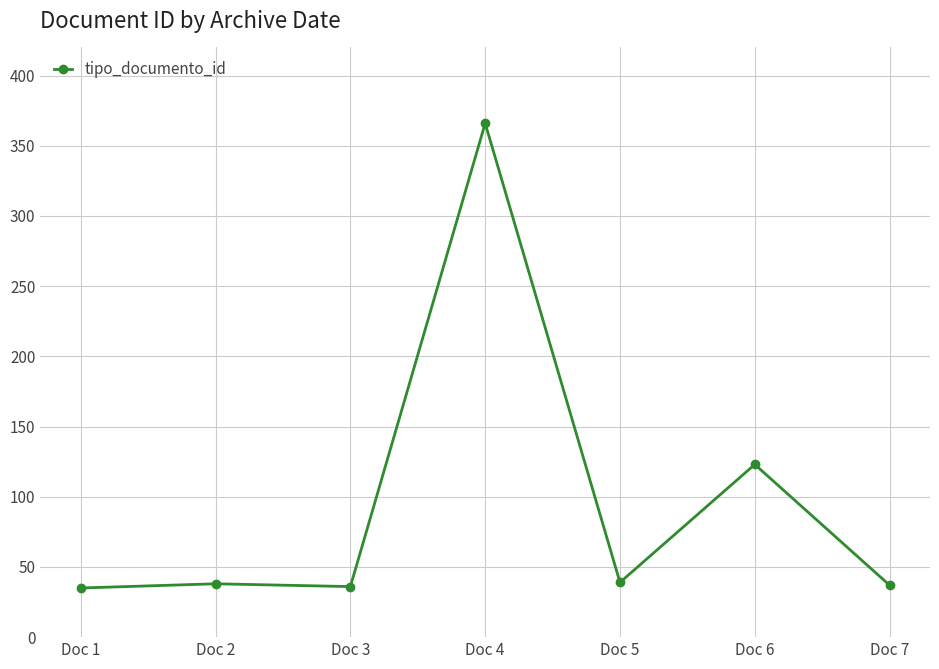

True or false: the data shows 38 at Doc 2.

True